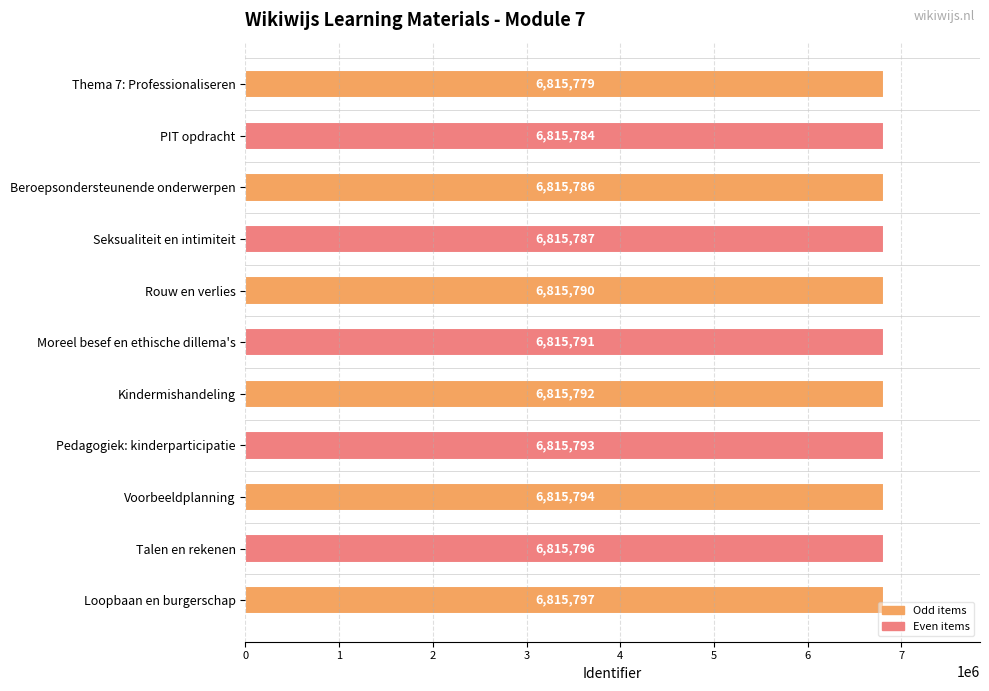

The chart shows a value of 9912080 at Thema 7: Professionaliseren. True or false?

False